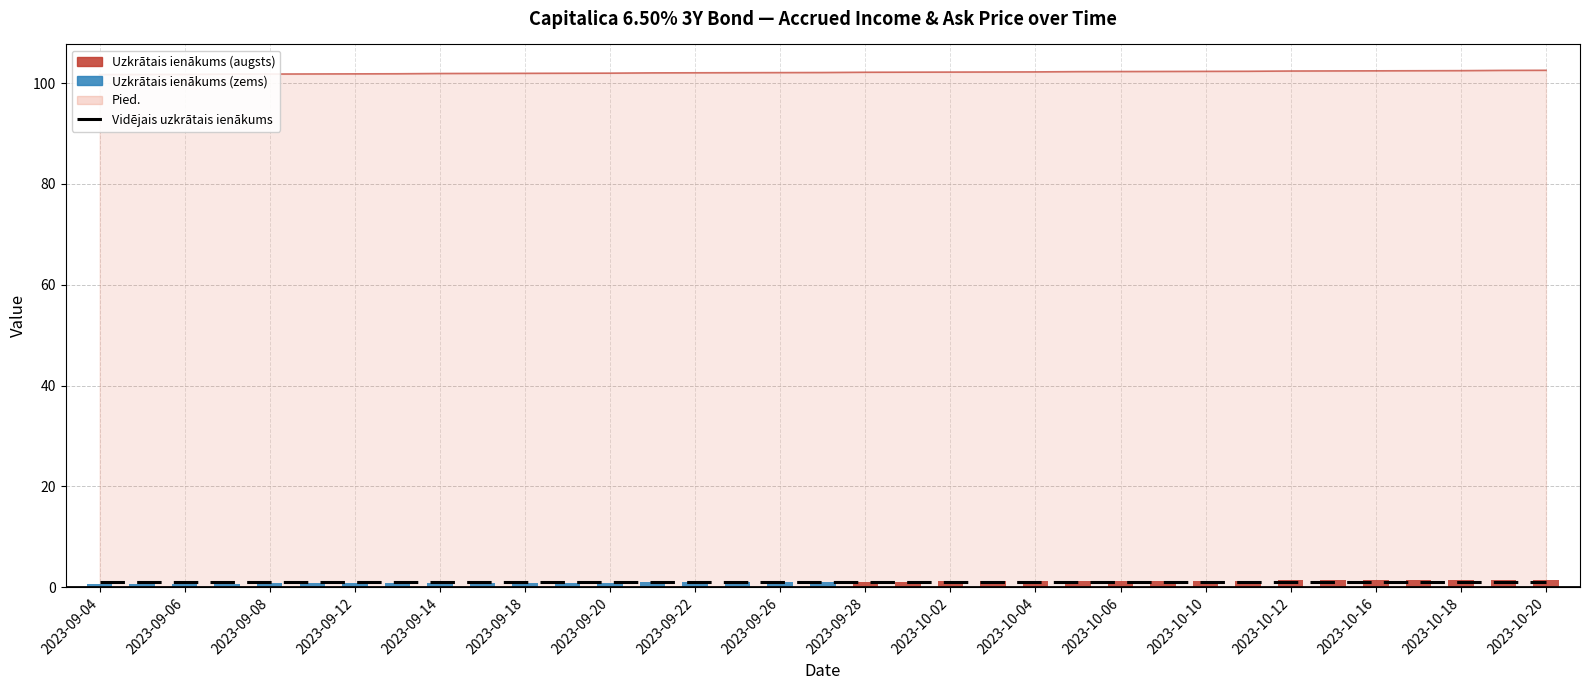

What is the difference between the Uzkrātais ienākums values at 2023-09-12 and 28?

0.6